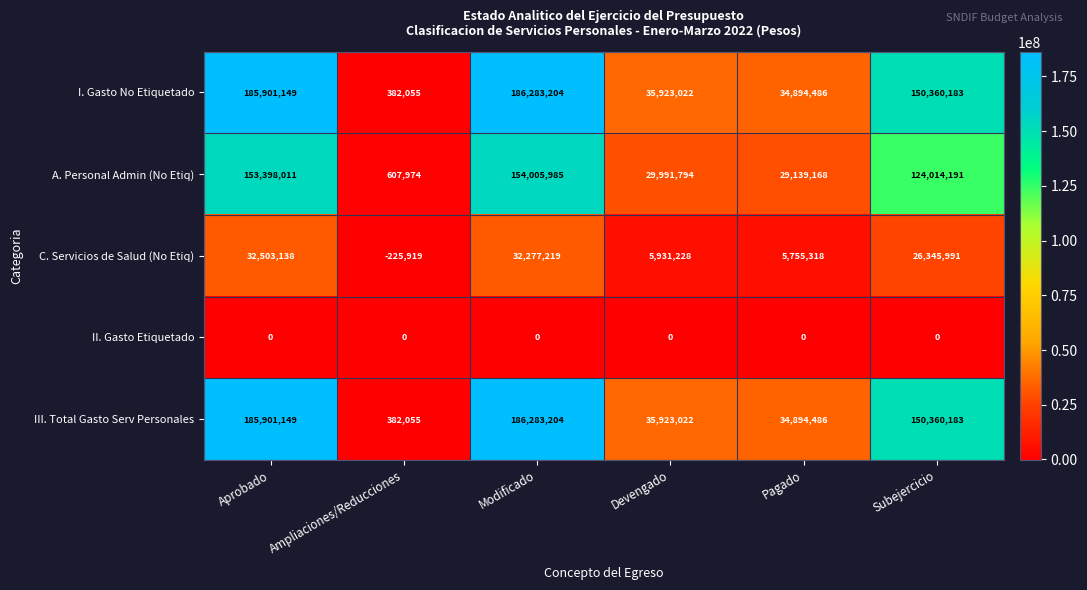

What is the average value of the I. Gasto No Etiquetado series?

98957350